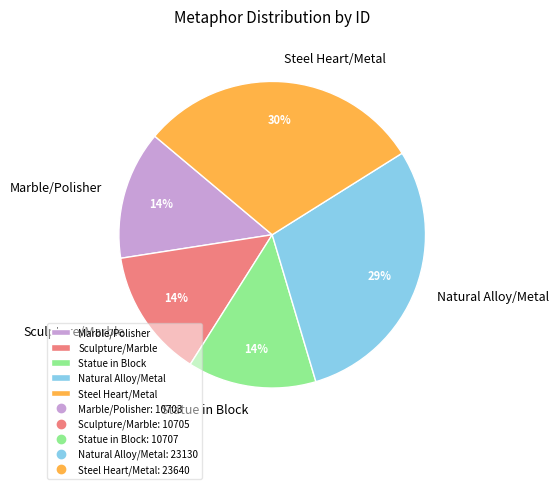

How many slices are in this pie chart?

5